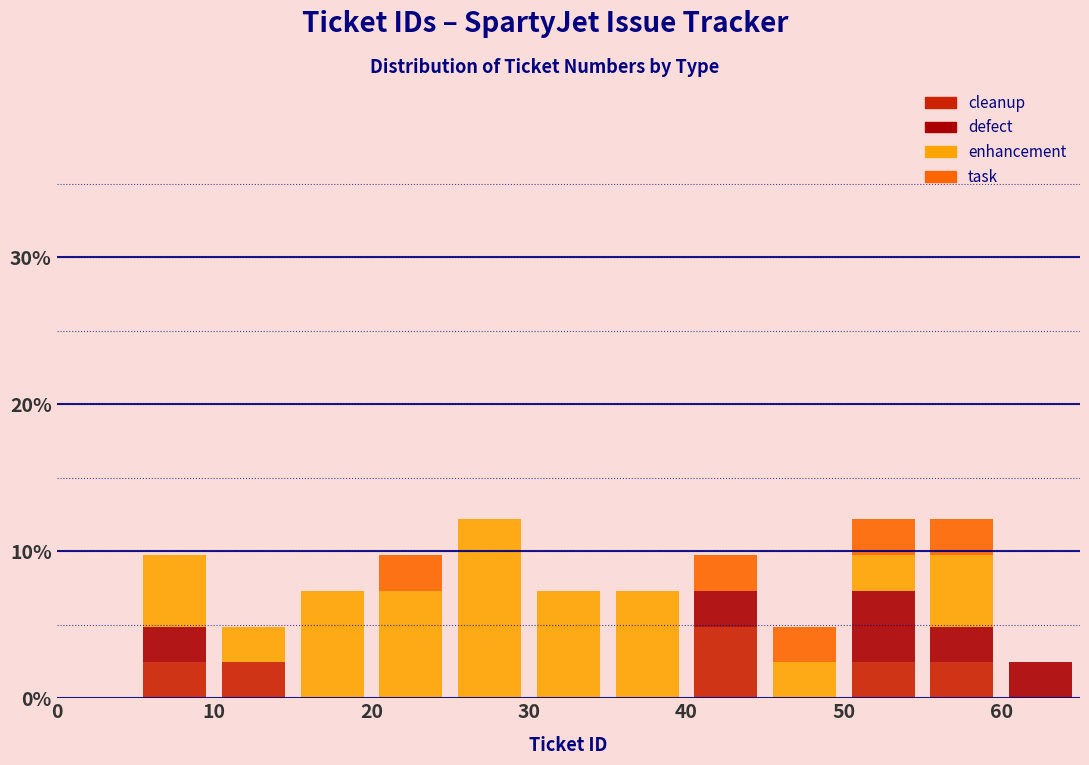

What is the total height of the stacked bar covering 50 to 55 on the x-axis? The values are not printed on the chart, so give them approximately, as read against the axis.

12